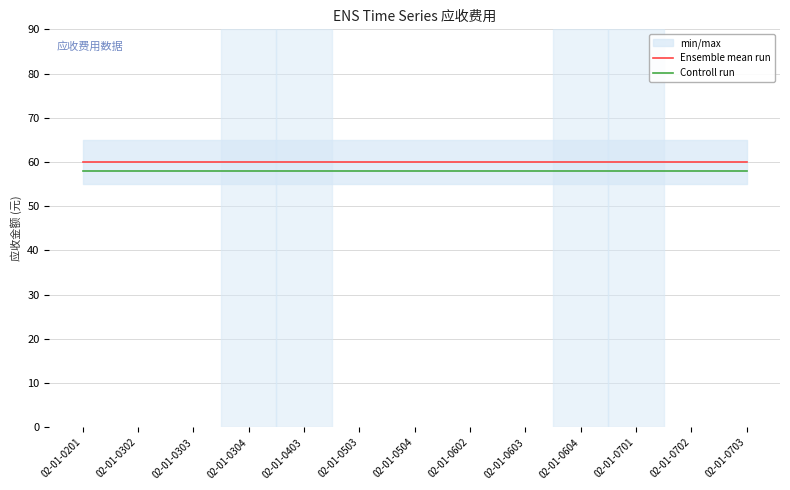

Between 02-01-0503 and 02-01-0702, which series saw the biggest shift?

Ensemble mean run